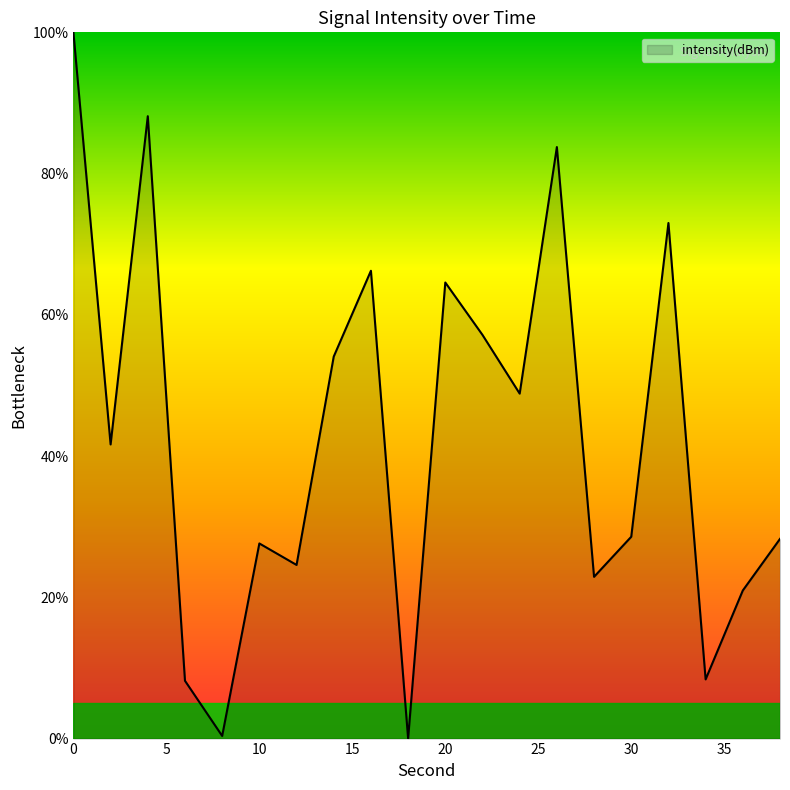

What is the greatest value displayed?

100.0